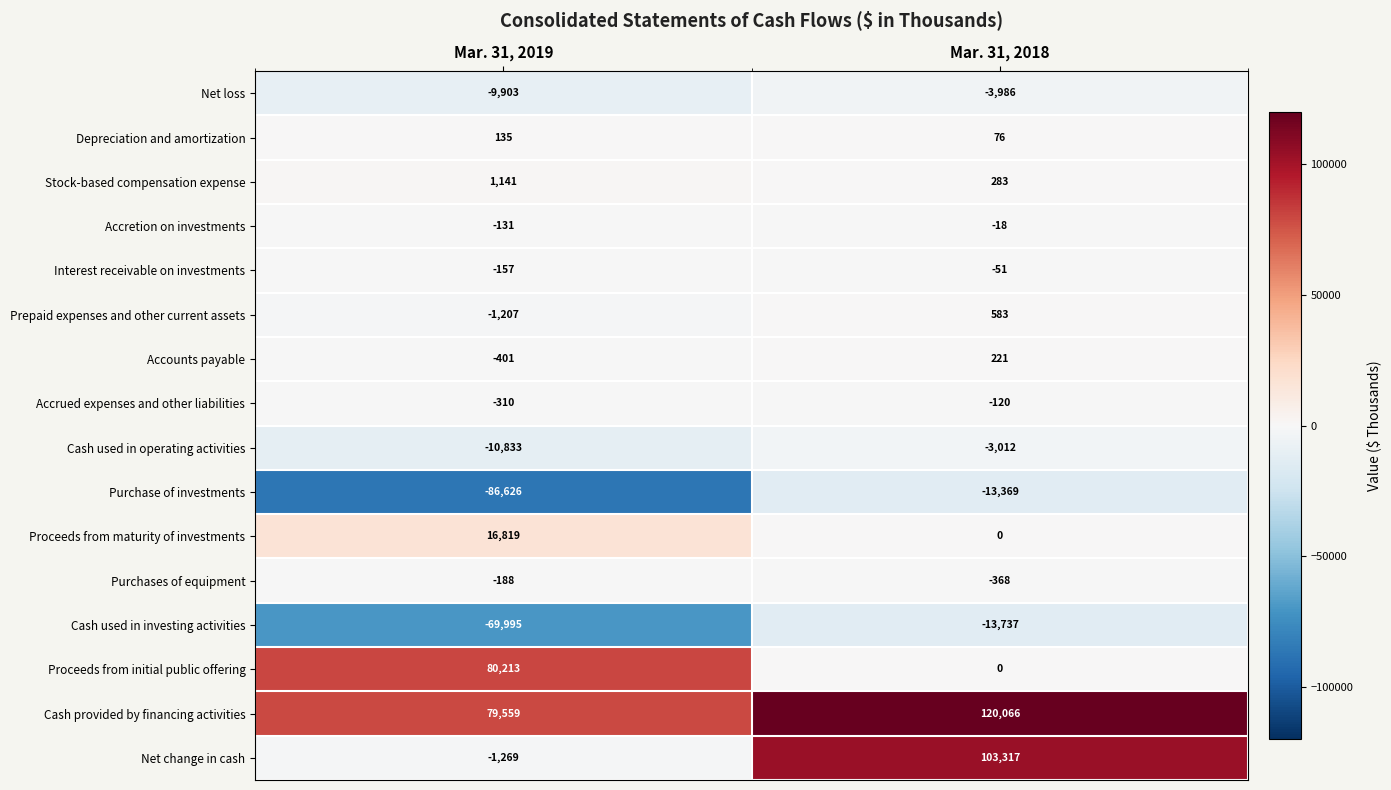

What is the total value across all series at Mar. 31, 2018?

189885